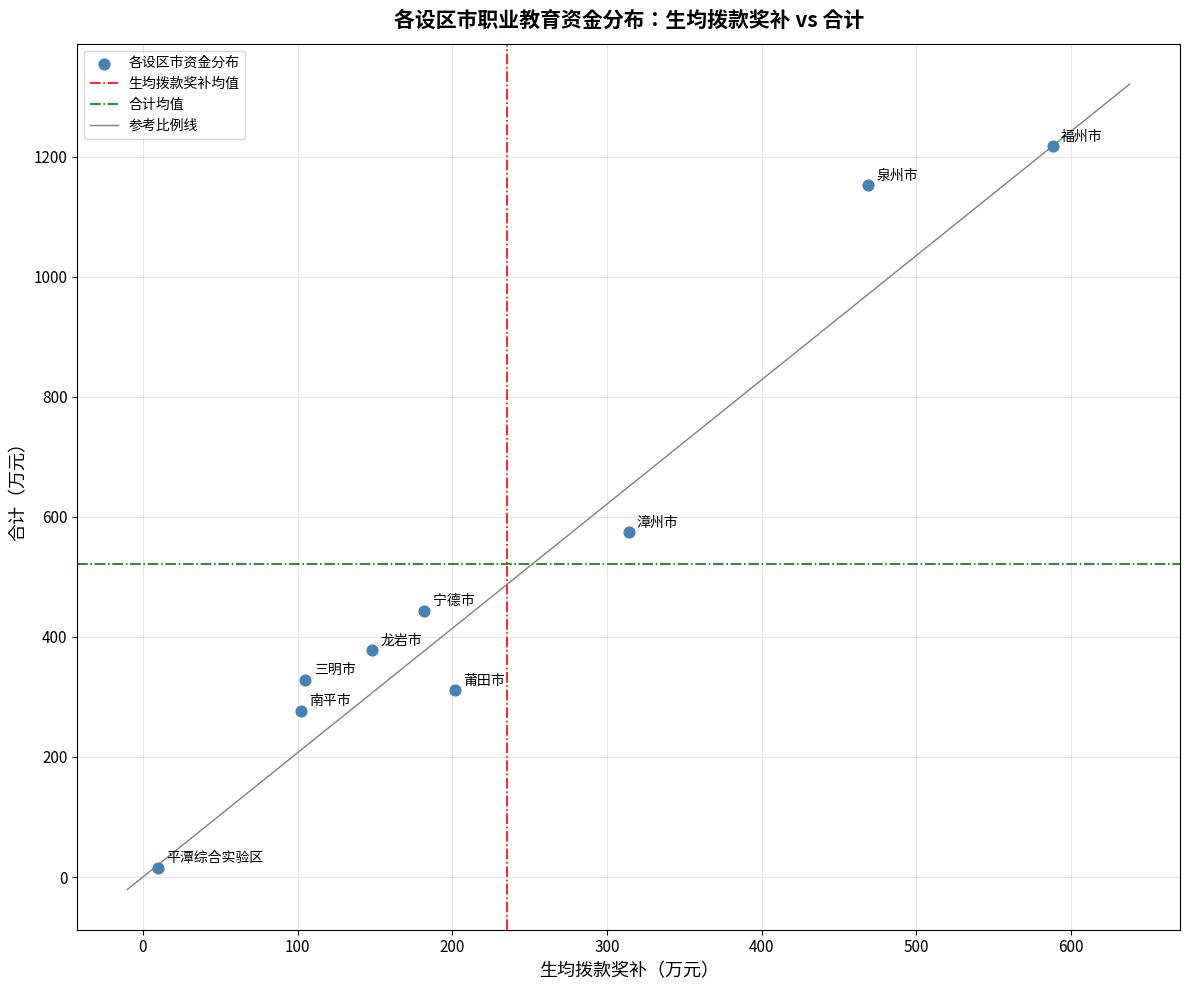

What is the average X value?

236